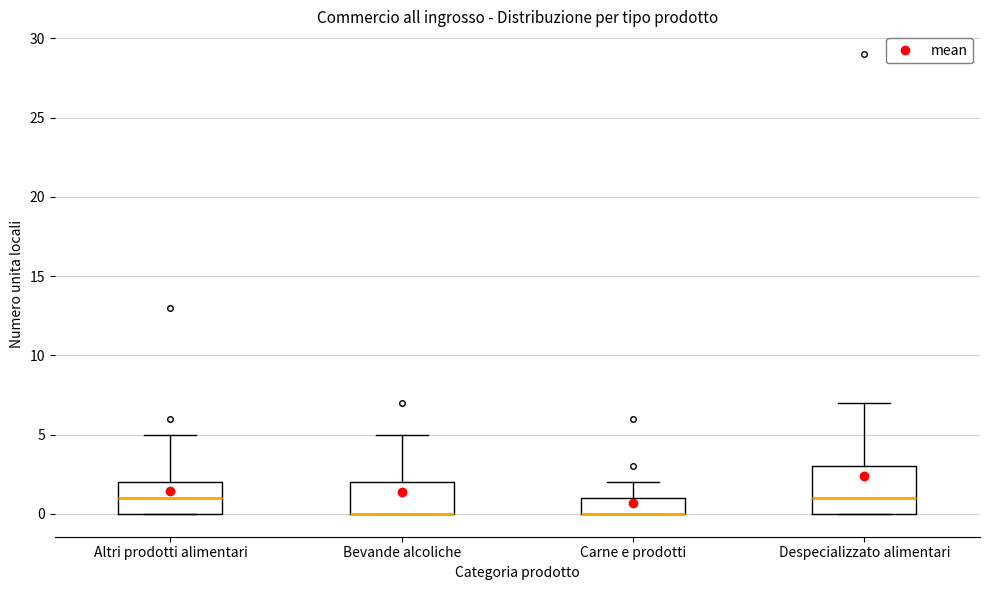

Where is the upper edge of the box for Despecializzato alimentari on the y-axis? The values are not printed on the chart, so give them approximately, as read against the axis.

3